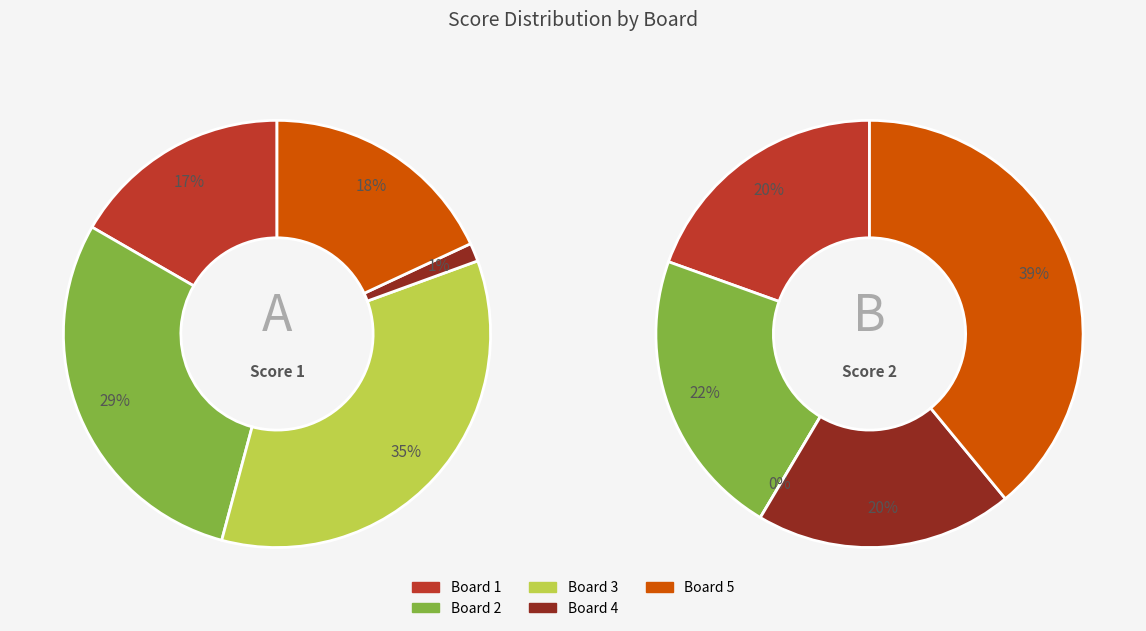

To the nearest percent, what percentage of the pie is Board 5
Philips Patrick?

18%